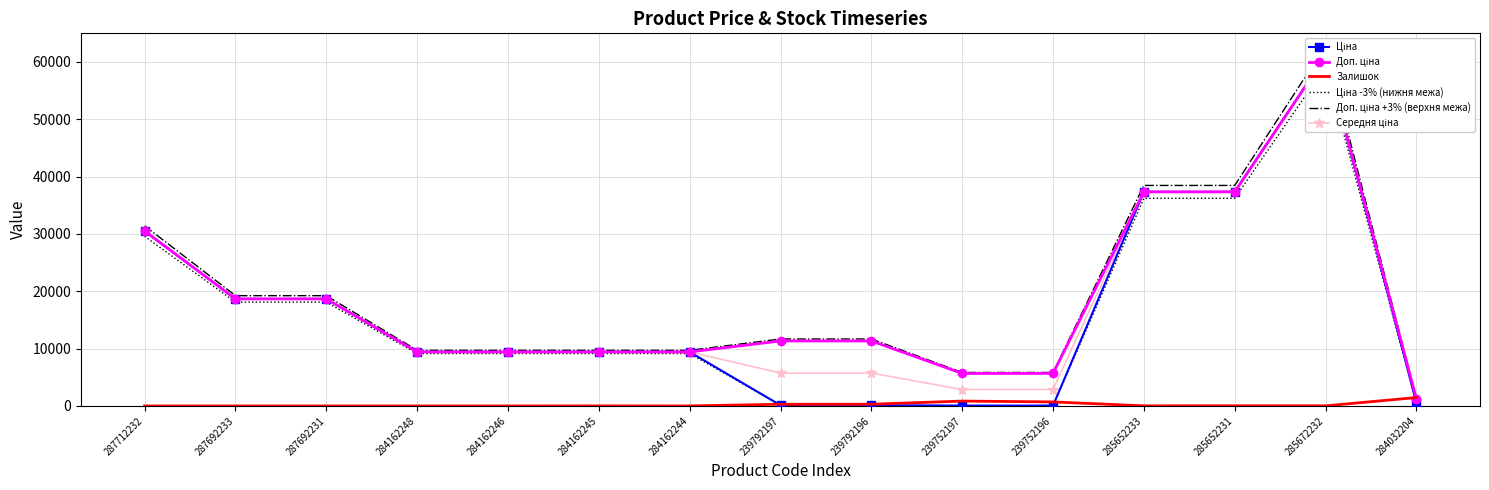

The Залишок series shows 0.0 at 284162246. True or false?

True